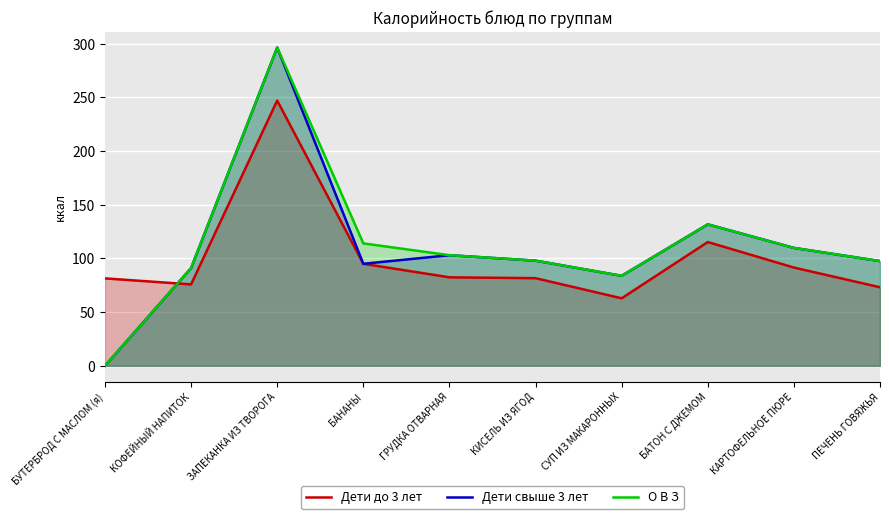

Rank the series by their maximum value, from lowest to highest.

Дети до 3 лет, Дети свыше 3 лет, О В З